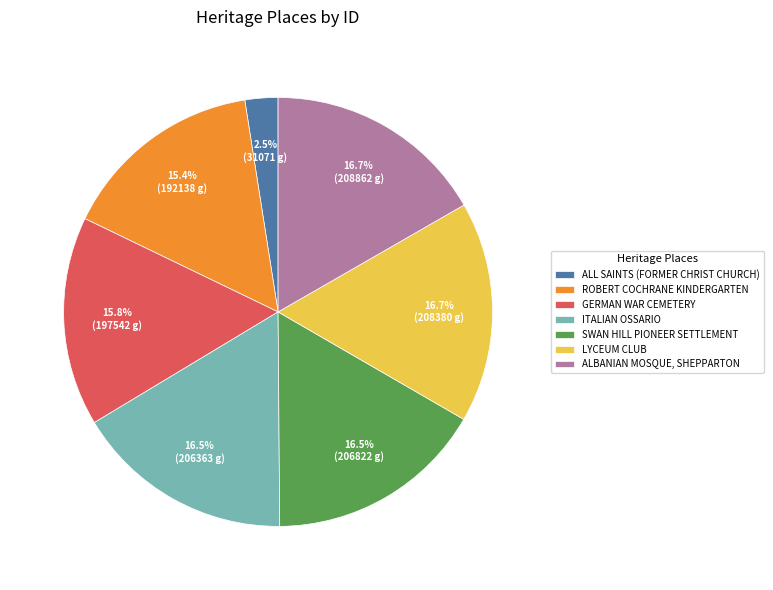

Does ALBANIAN MOSQUE, SHEPPARTON represent more than half of the total?

No